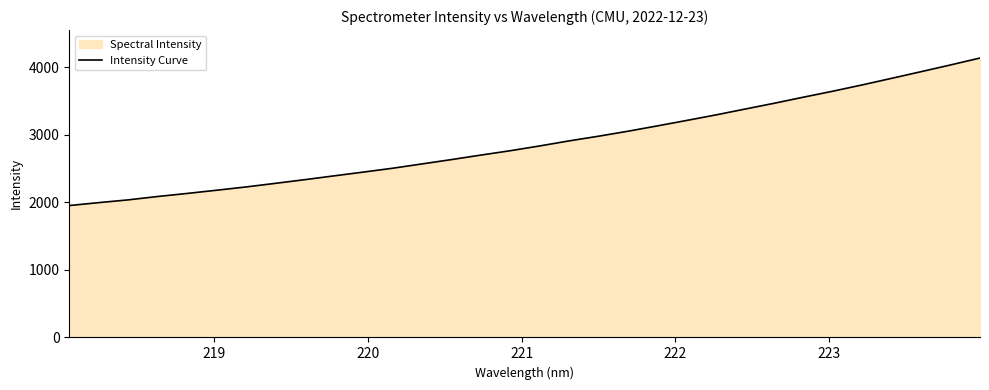

What is the minimum value shown in the chart?

1954.1